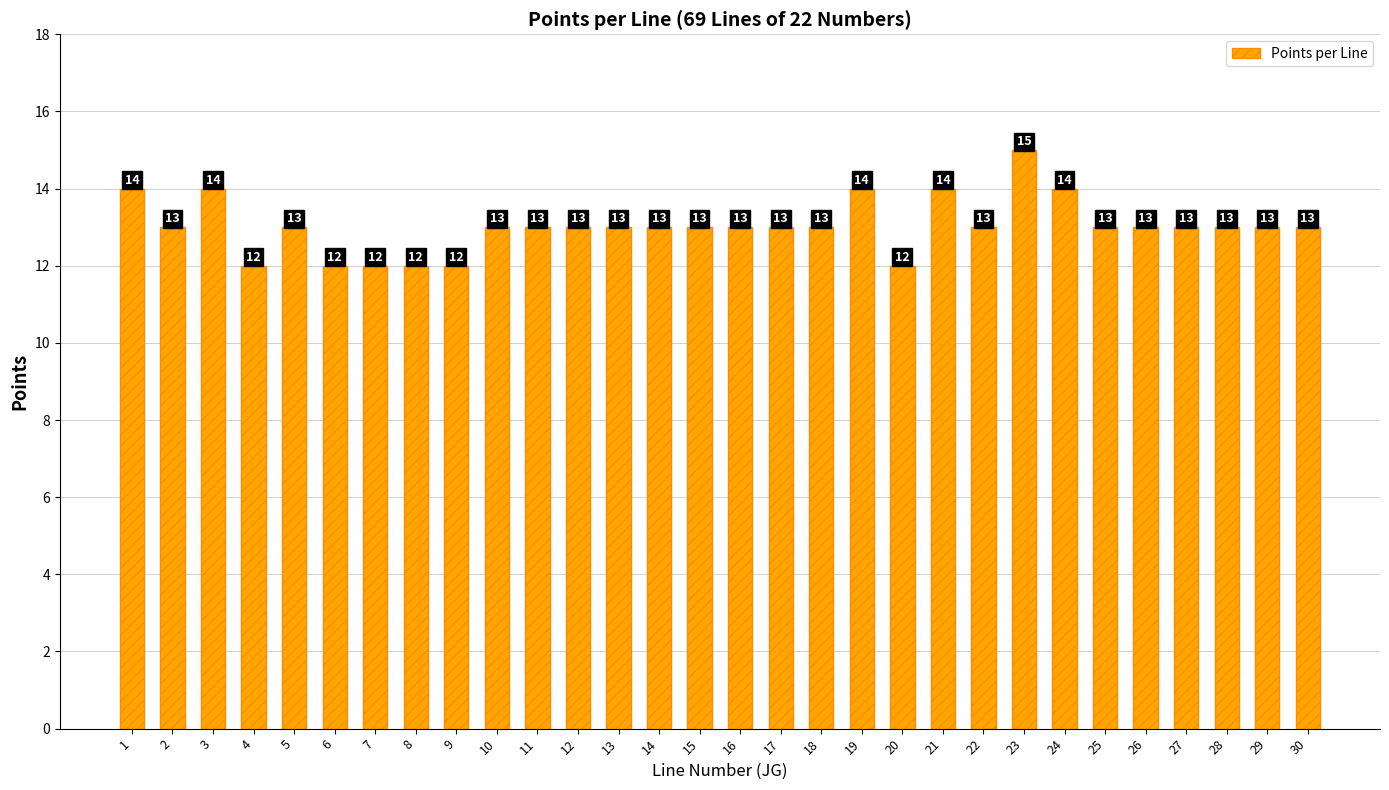

The chart shows a value of 14 at 1. True or false?

True